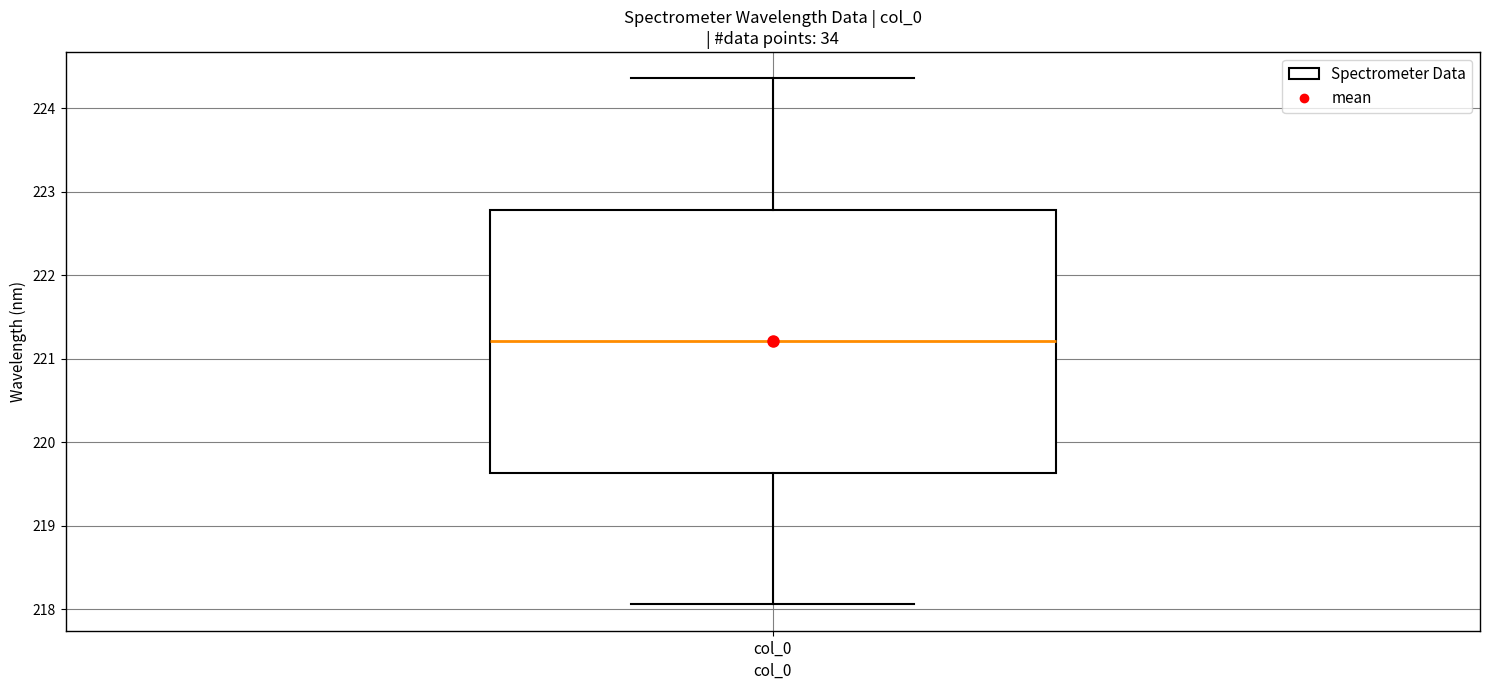

Where is the lower edge of the box for col_0 on the y-axis? The values are not printed on the chart, so give them approximately, as read against the axis.

219.6